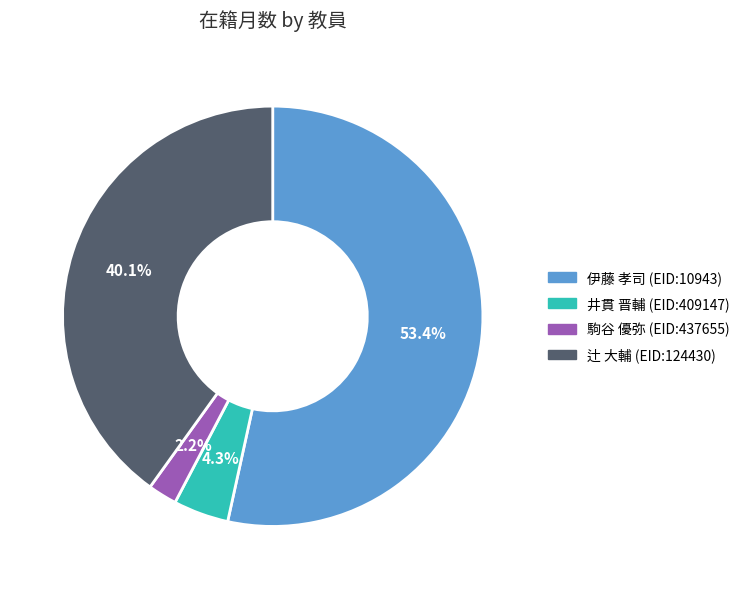

Which slice represents more than half of the pie?

伊藤 孝司 (EID:10943)